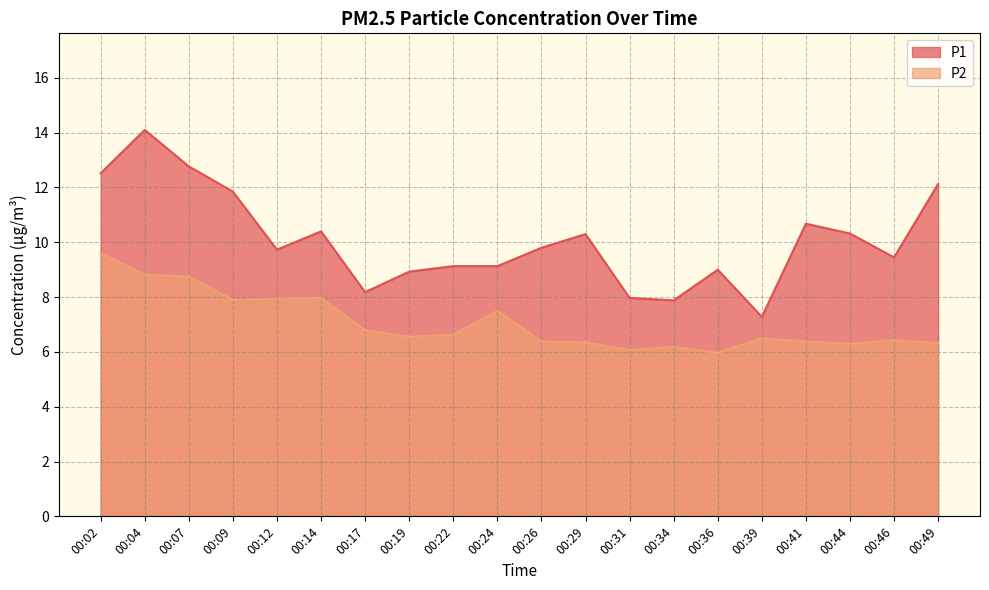

Does the chart have visible grid lines?

Yes